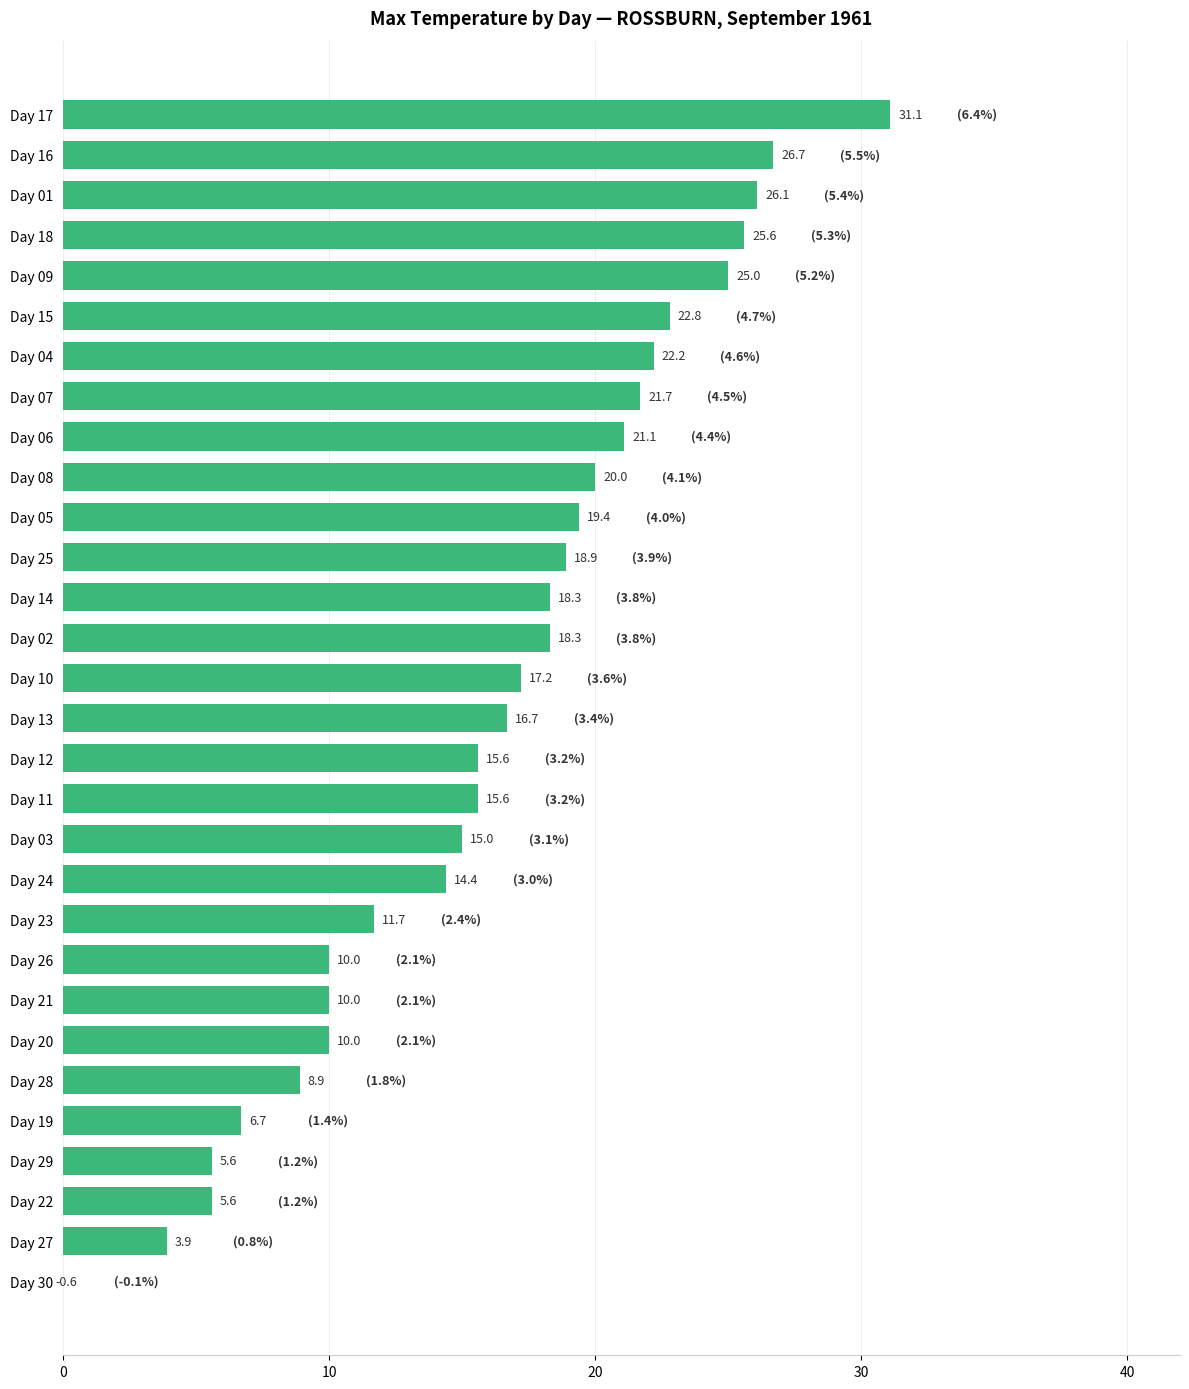

The value at Day 24 is 23.9. True or false?

False